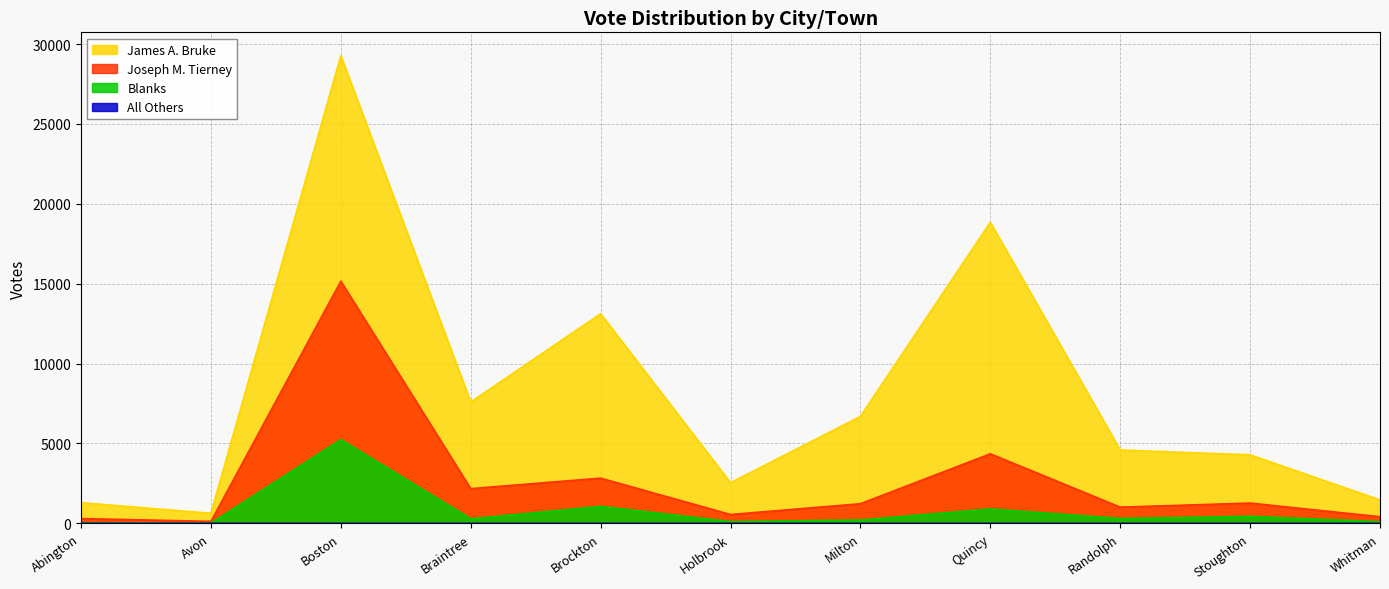

What is the label of the 9th point from the right?

Boston